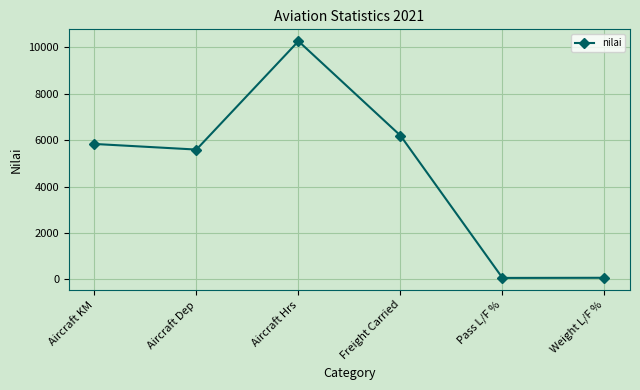

What is the approximate value at Pass L/F %, to the nearest 50?

50